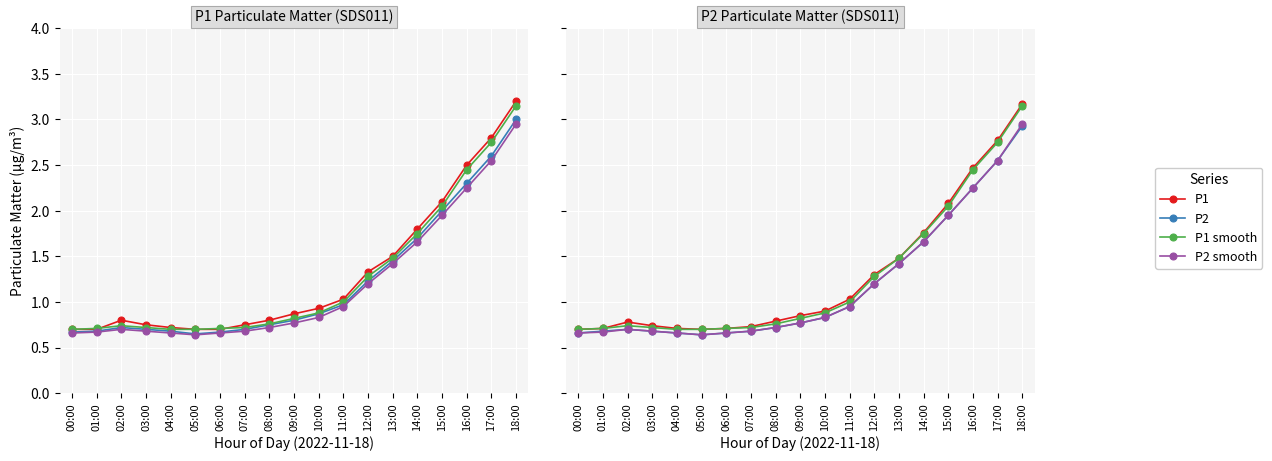

Between 09:00 and 17:00, which series saw the biggest shift?

P1 smooth